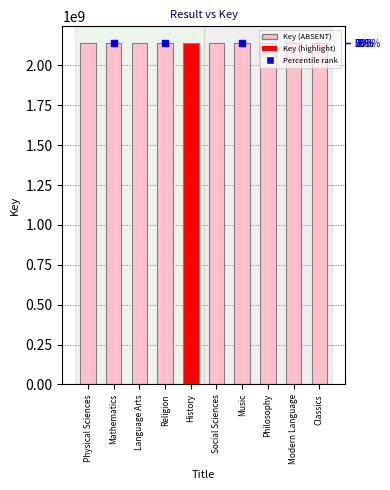

Which has a higher value, Modern Language or Social Sciences?

Social Sciences